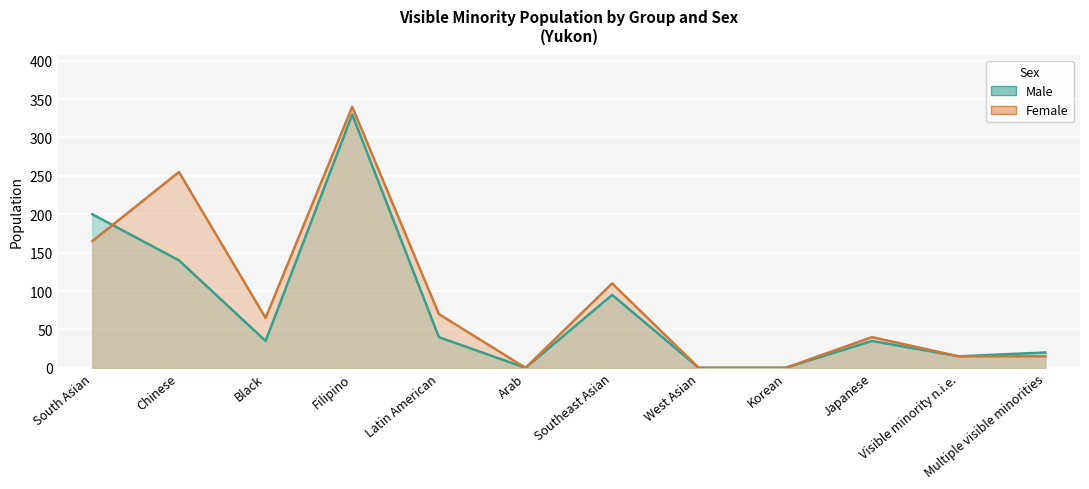

Which series has the largest total across all categories?

Female